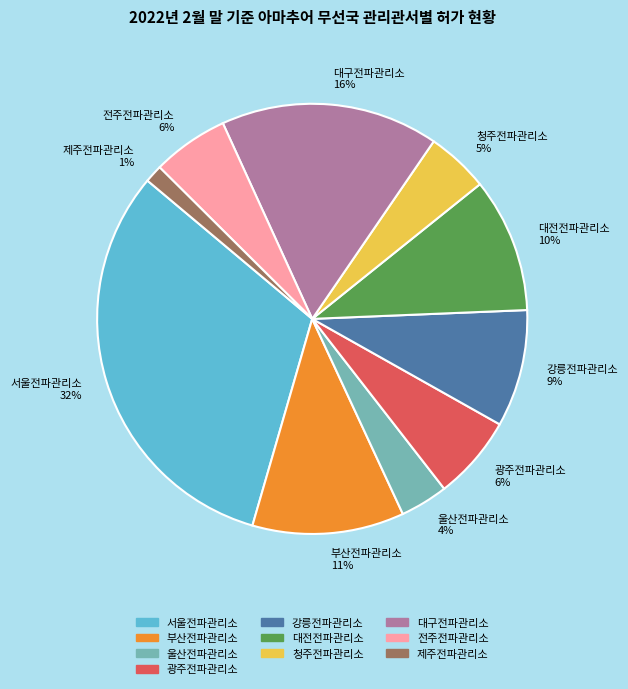

To the nearest percent, what percentage of the pie is 광주전파관리소?

6%